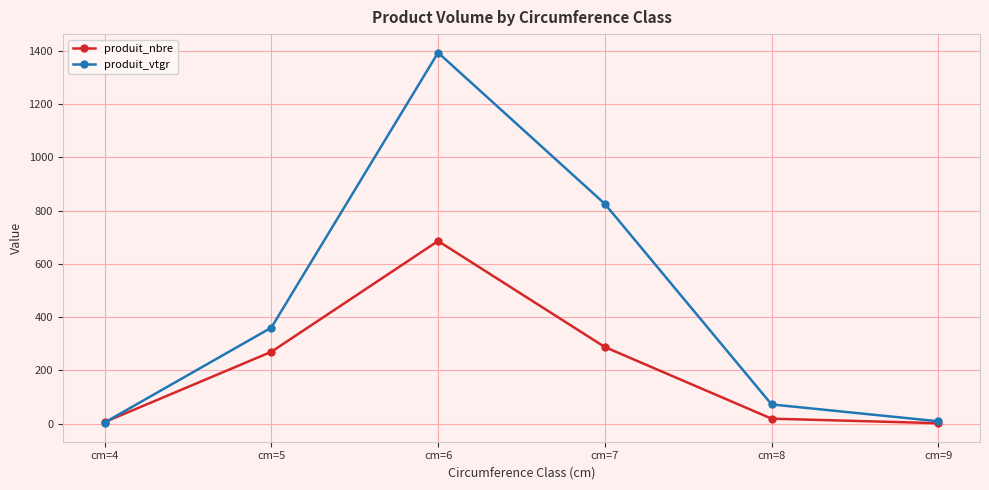

Which category has the highest value across all series?

cm=6